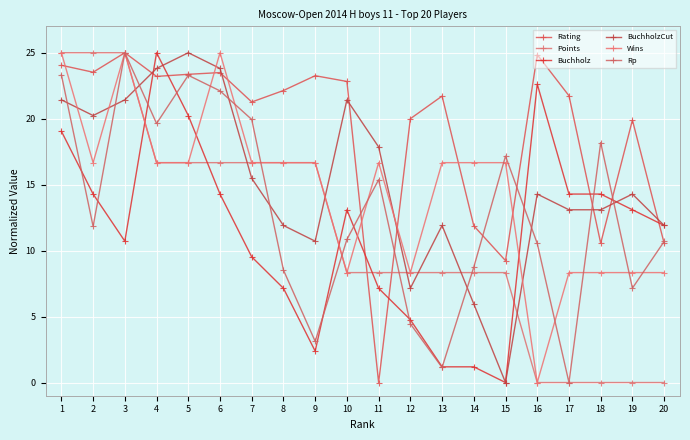

Where is the first local maximum for Rp?

3